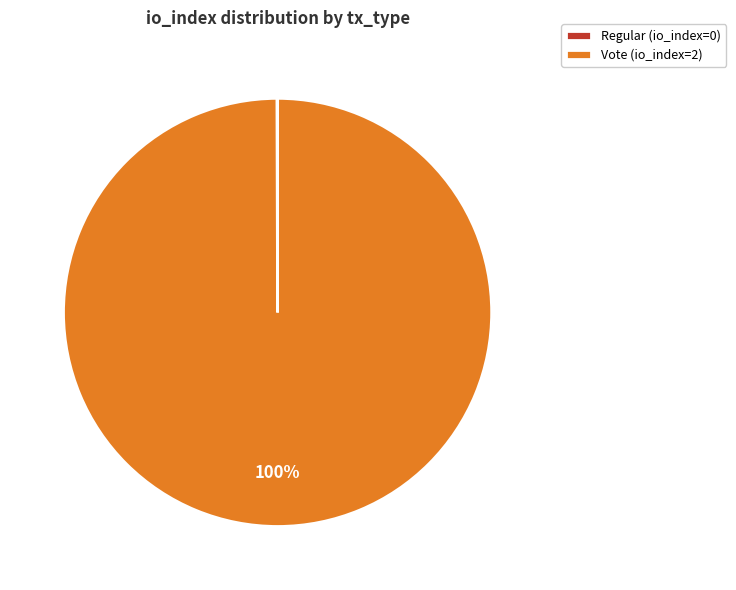

What is the largest slice in the pie chart?

Vote